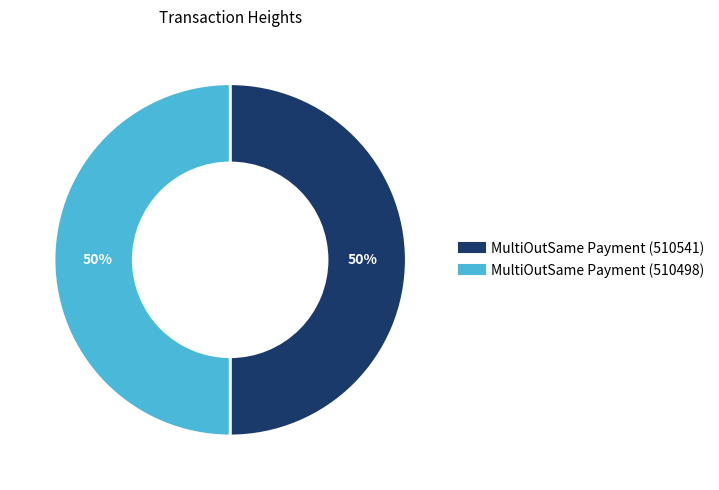

To the nearest percent, what is the combined percentage of MultiOutSame Payment (510541) and MultiOutSame Payment (510498)?

100%